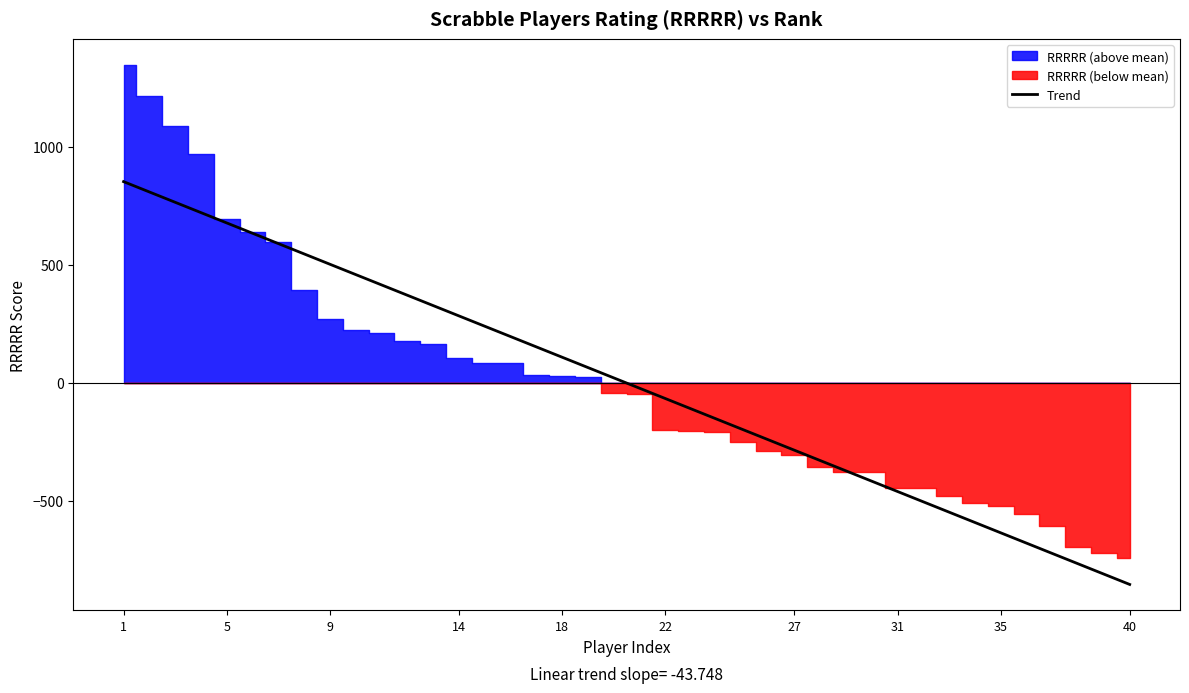

The value of Trend at 18 is 109.4. True or false?

True